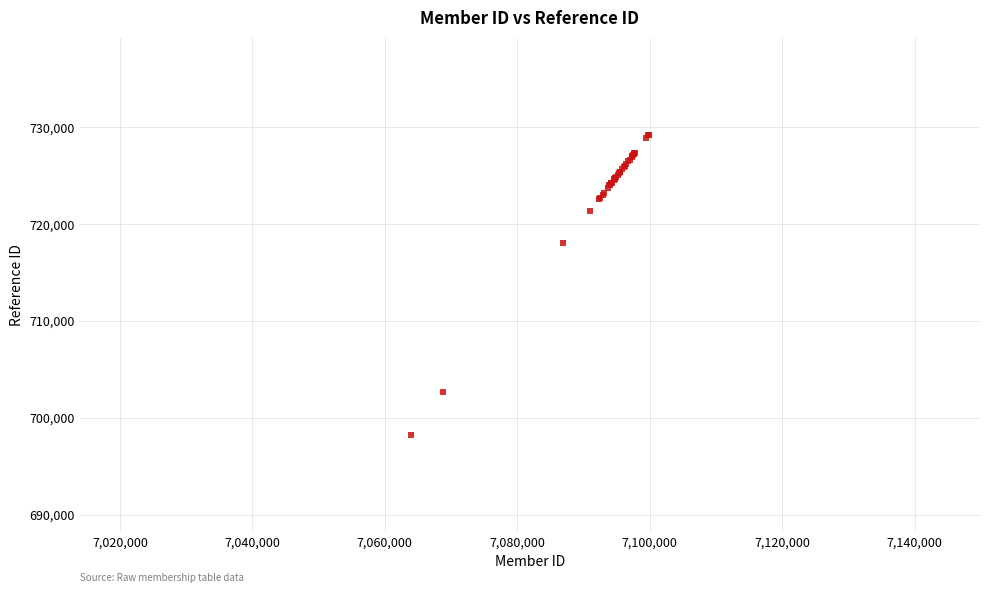

What Y value in the scatter plot is closest to 713738?

718013